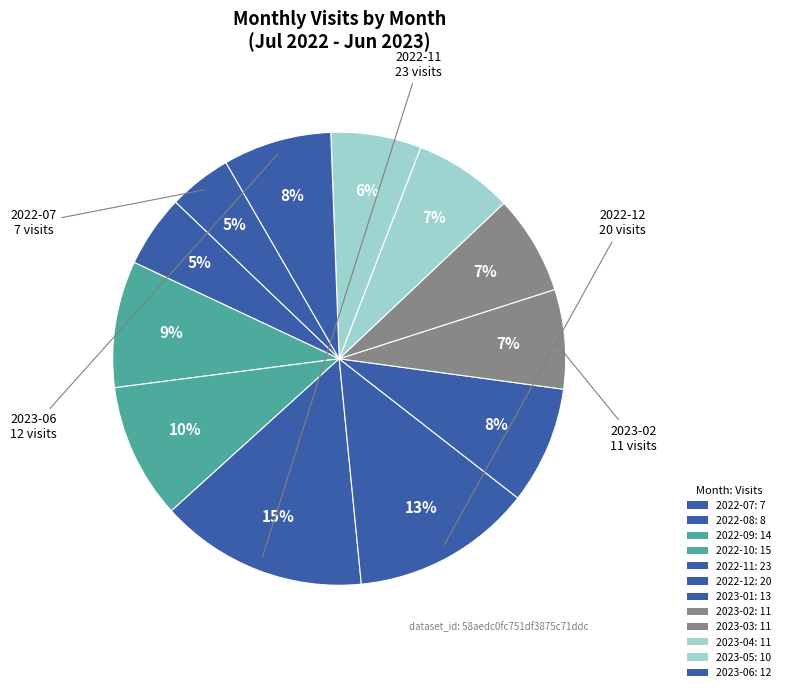

To the nearest percent, what is the difference between the largest and smallest slice percentages?

10%